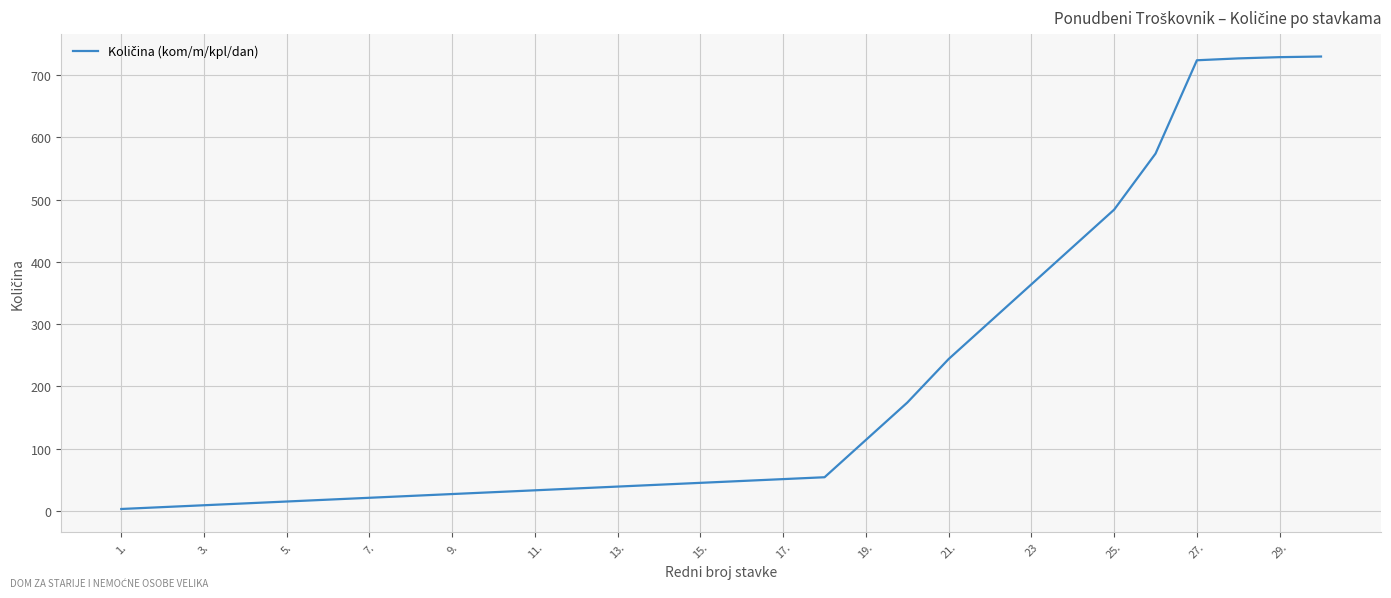

Is this an area chart (filled region under the line)?

No